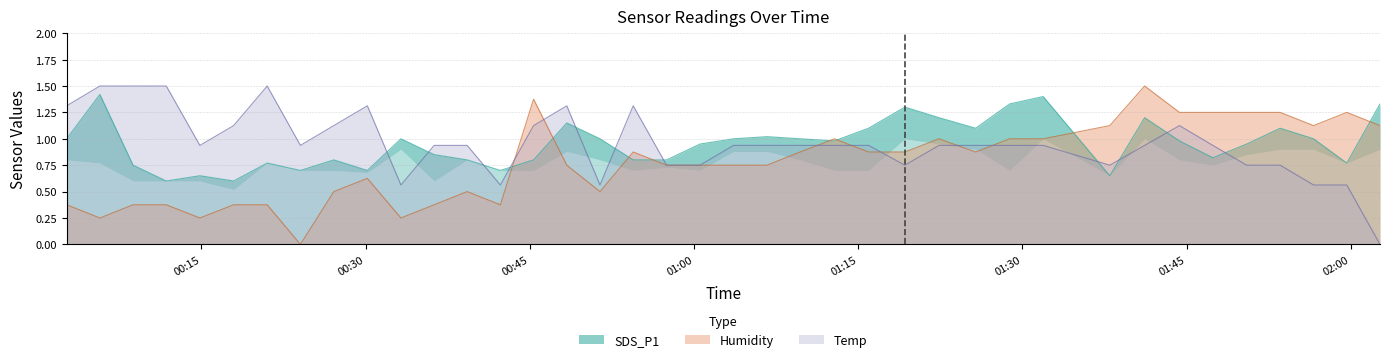

What is the value of the Humidity point at the 30th from the left?

1.0